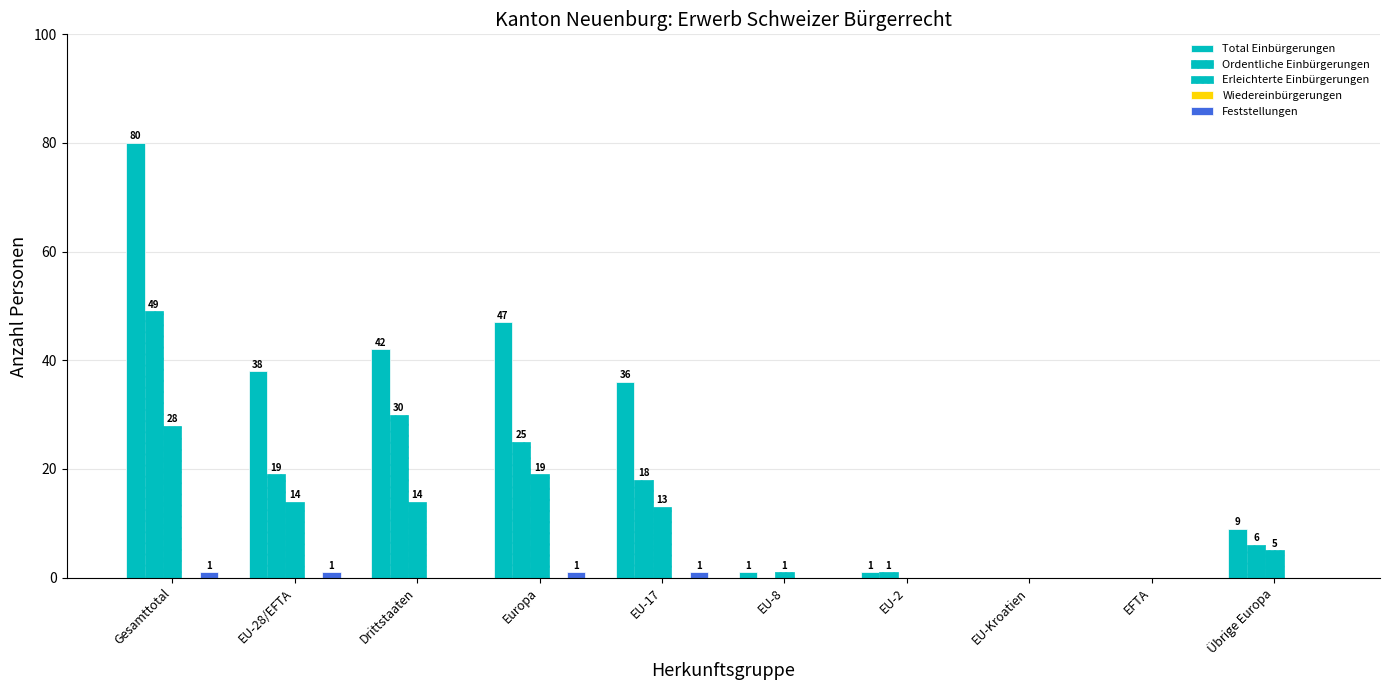

The Erleichterte Einbürgerungen series shows 6 at Europa. True or false?

False